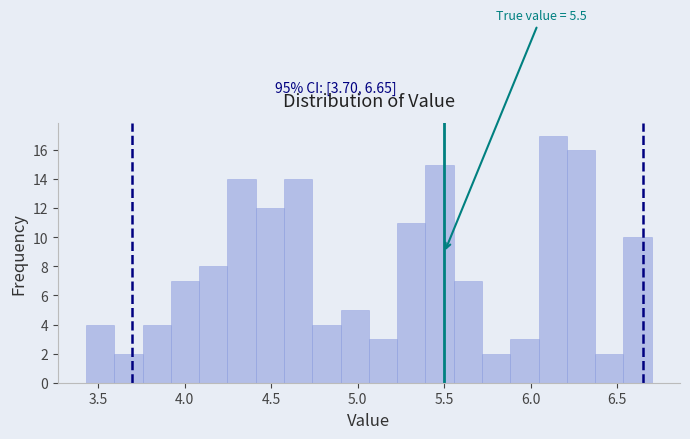

Read against the x-axis, roughly where is the centre of the tallest bar?

6.15